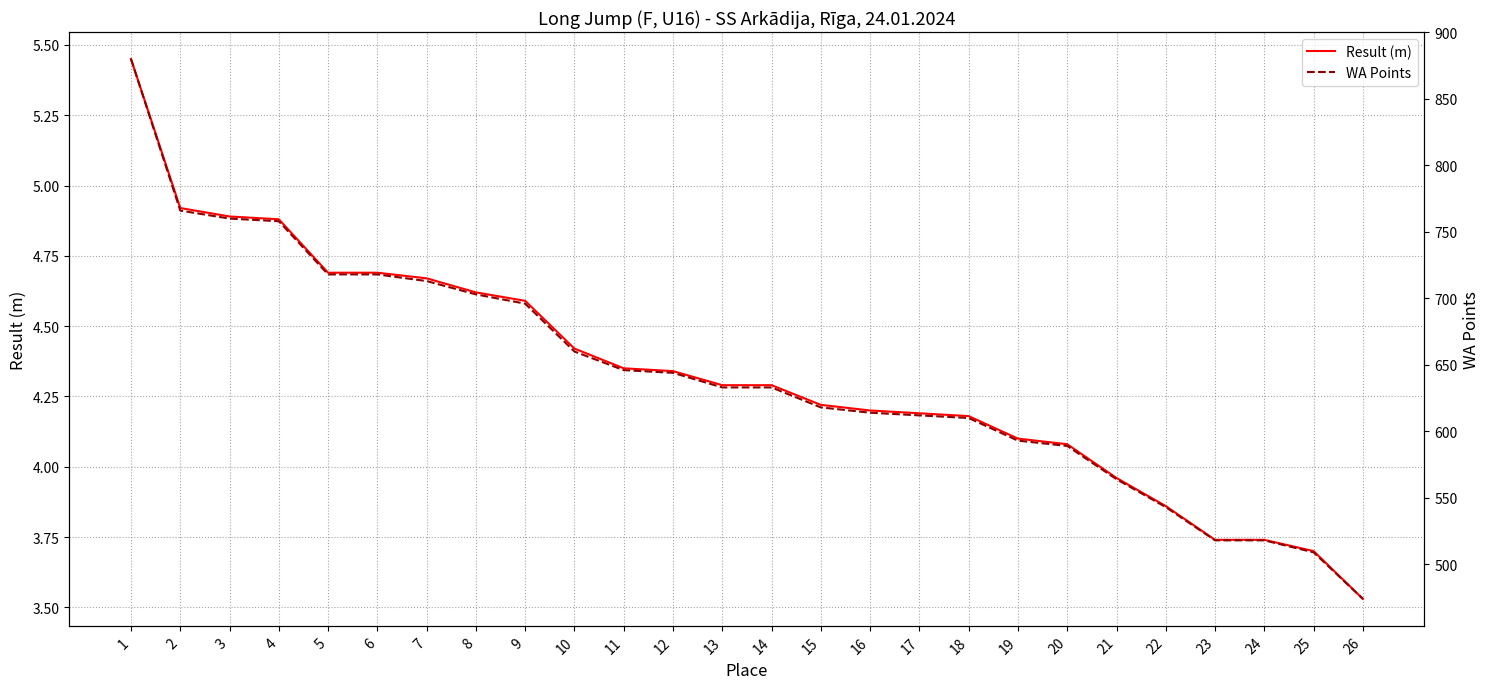

The Result (m) series shows 7.3 at 18. True or false?

False